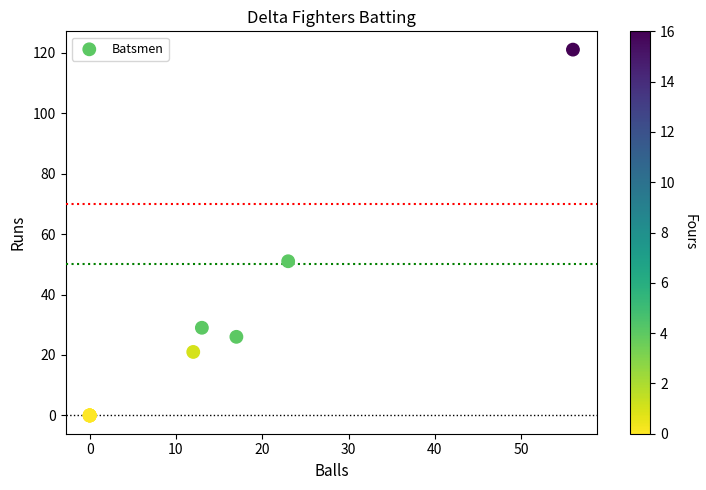

What Y value in the scatter plot is closest to 60?

51